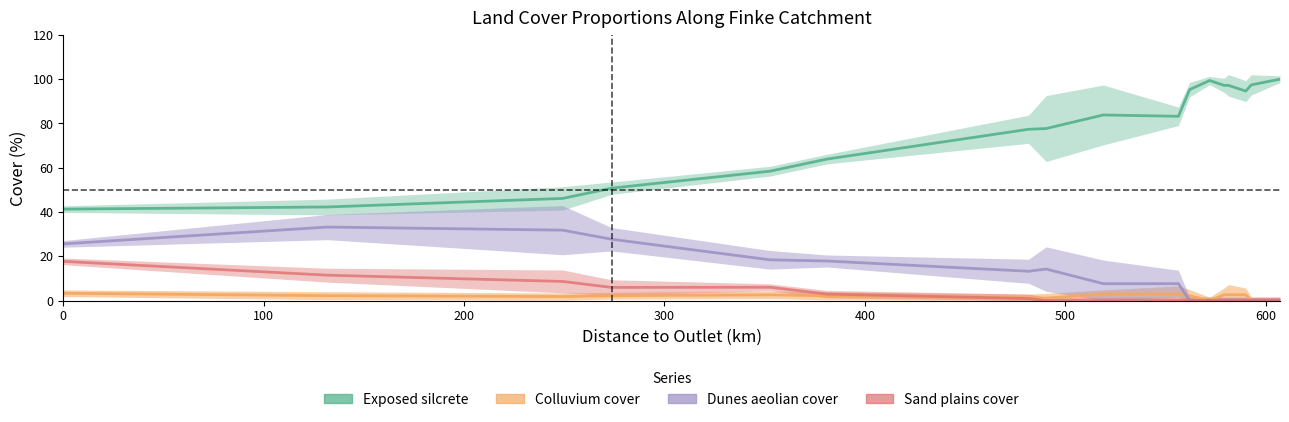

What is the maximum value shown in the chart?

100.0